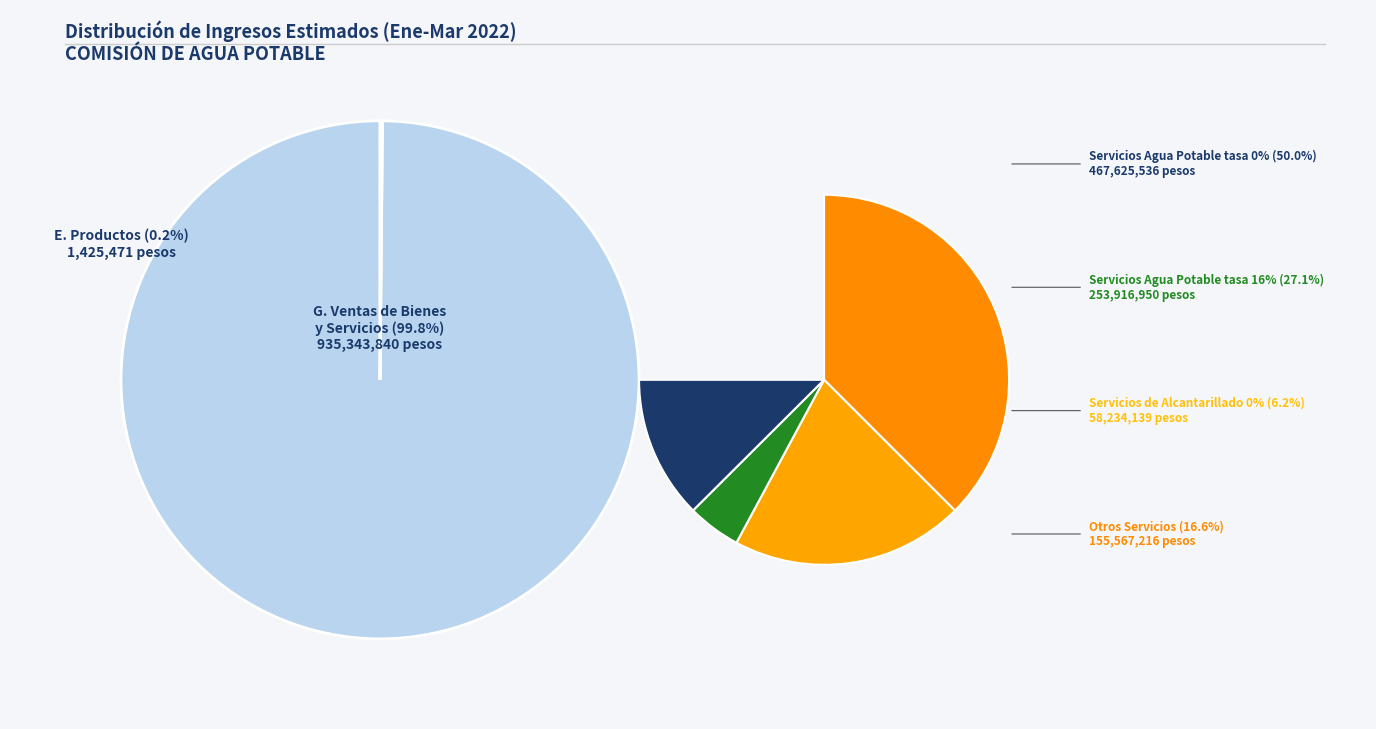

Which slice is the largest?

G. Ingresos por Ventas de Bienes y Servicios